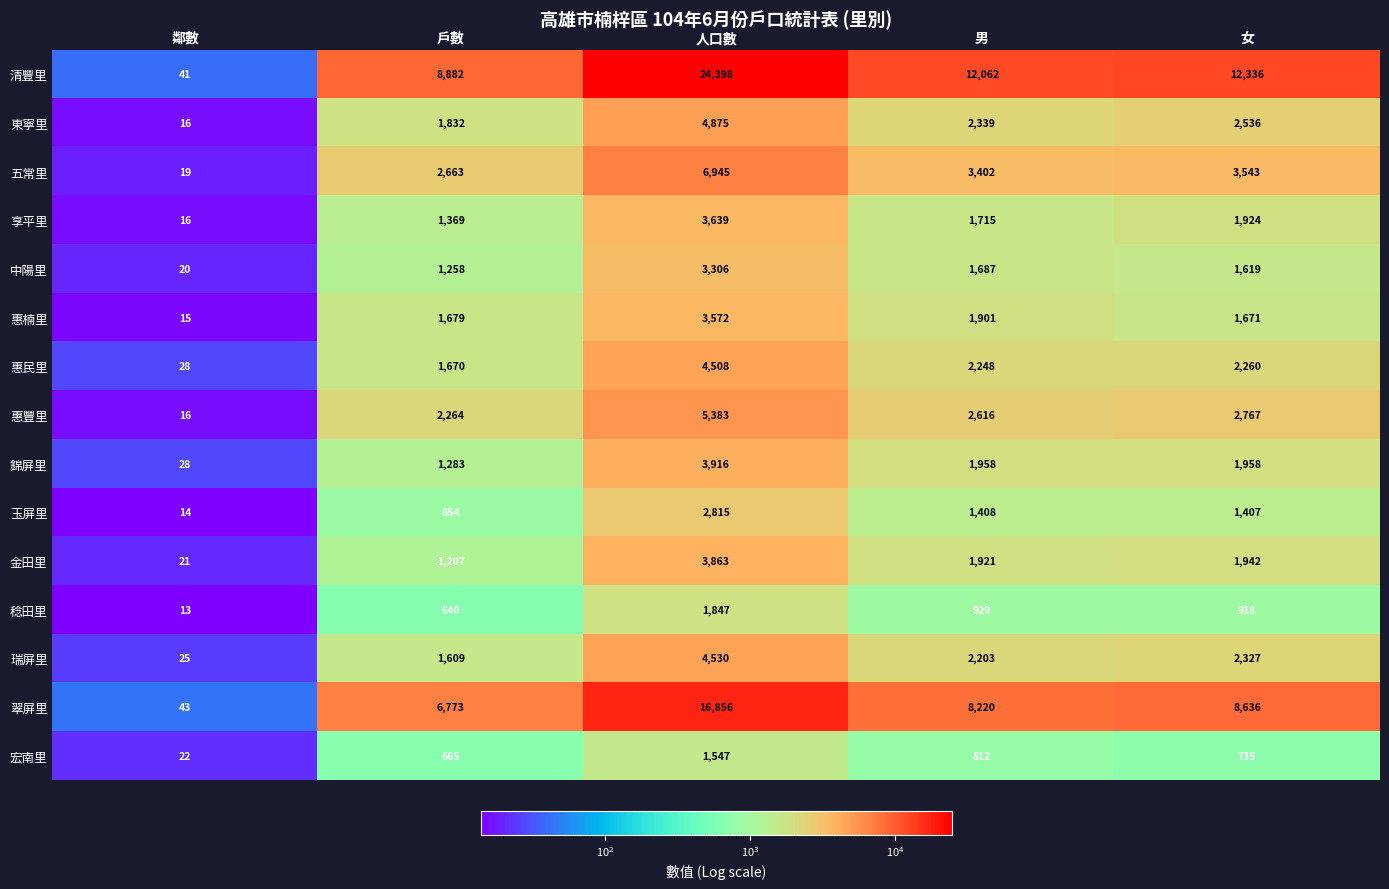

At how many categories does at least one series exceed 10416?

3